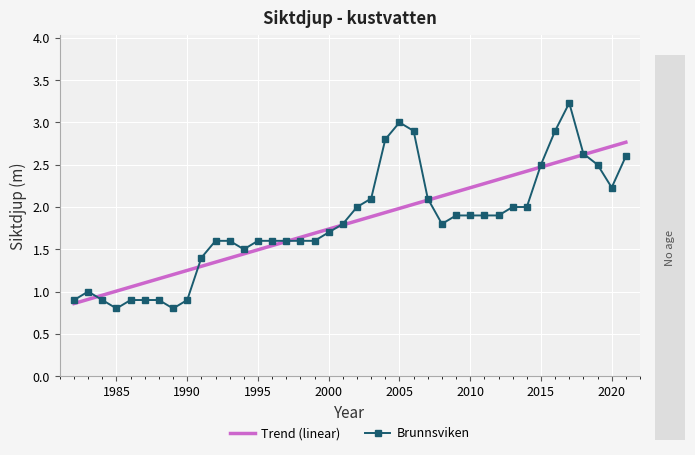

List the series in order of their peak value, highest first.

Brunnsviken, Trend (linear)